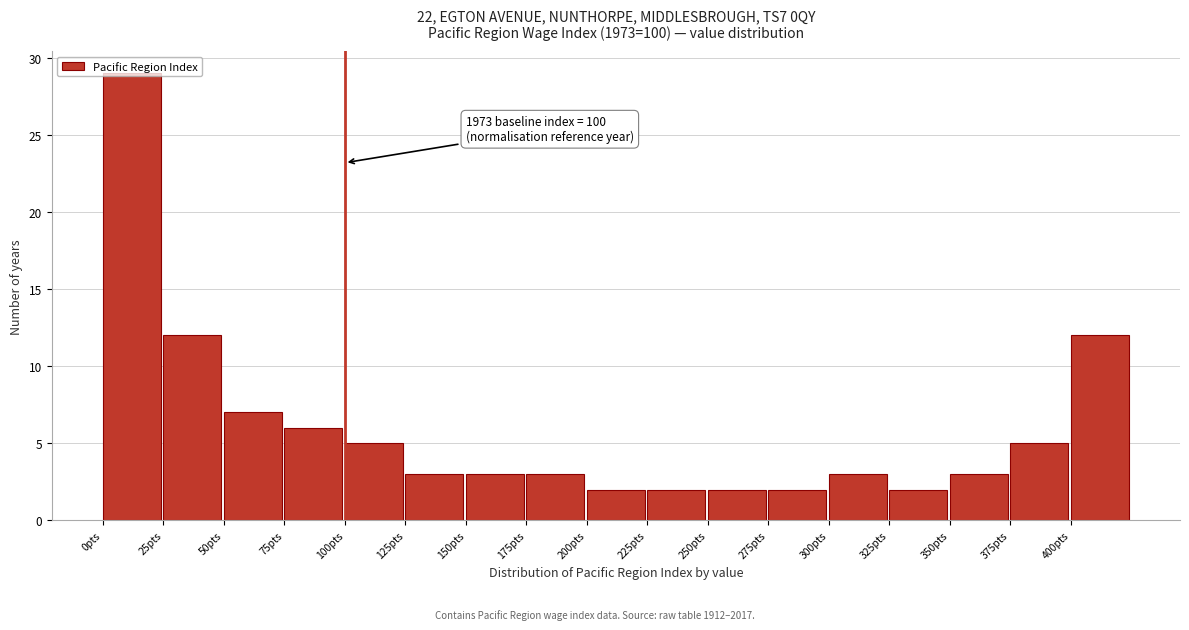

Which range on the x-axis has the tallest bar?

0 to 25